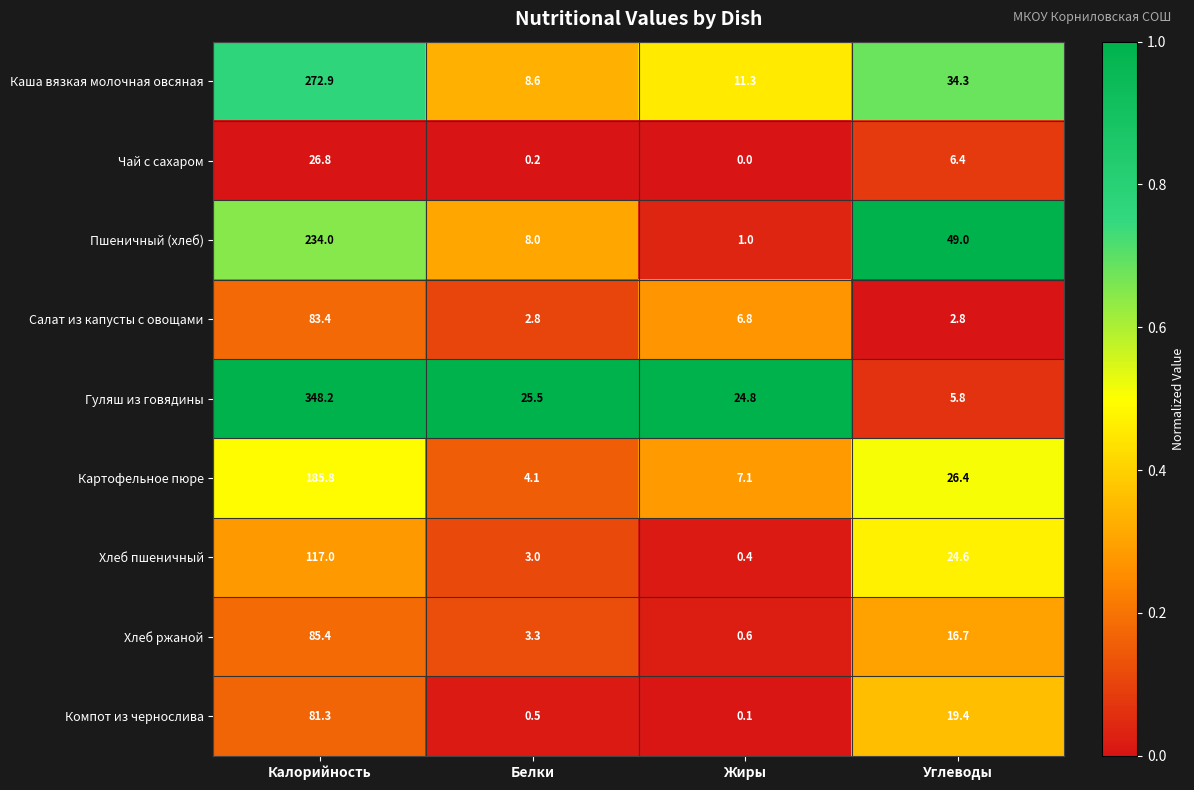

The value of Компот из чернослива at Углеводы is 7.5. True or false?

False